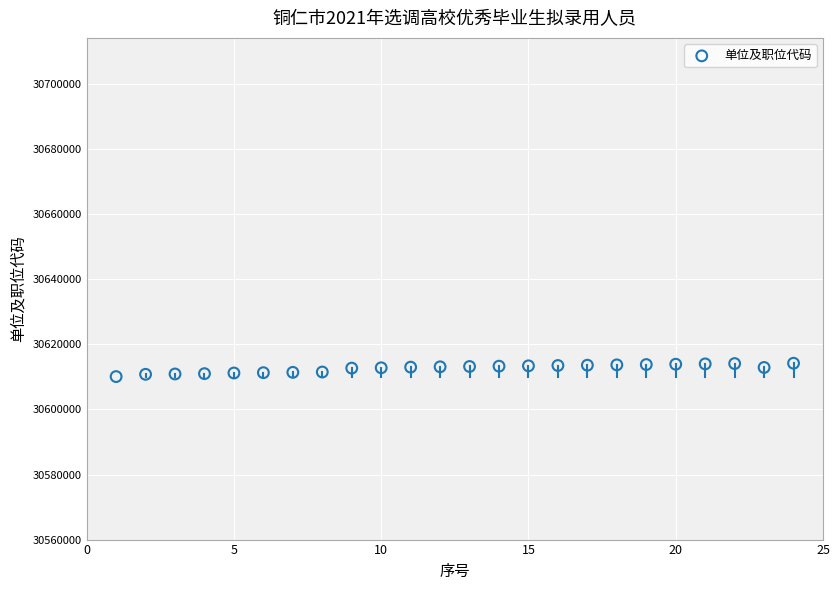

What is the range of Y values (max minus min)?

4100